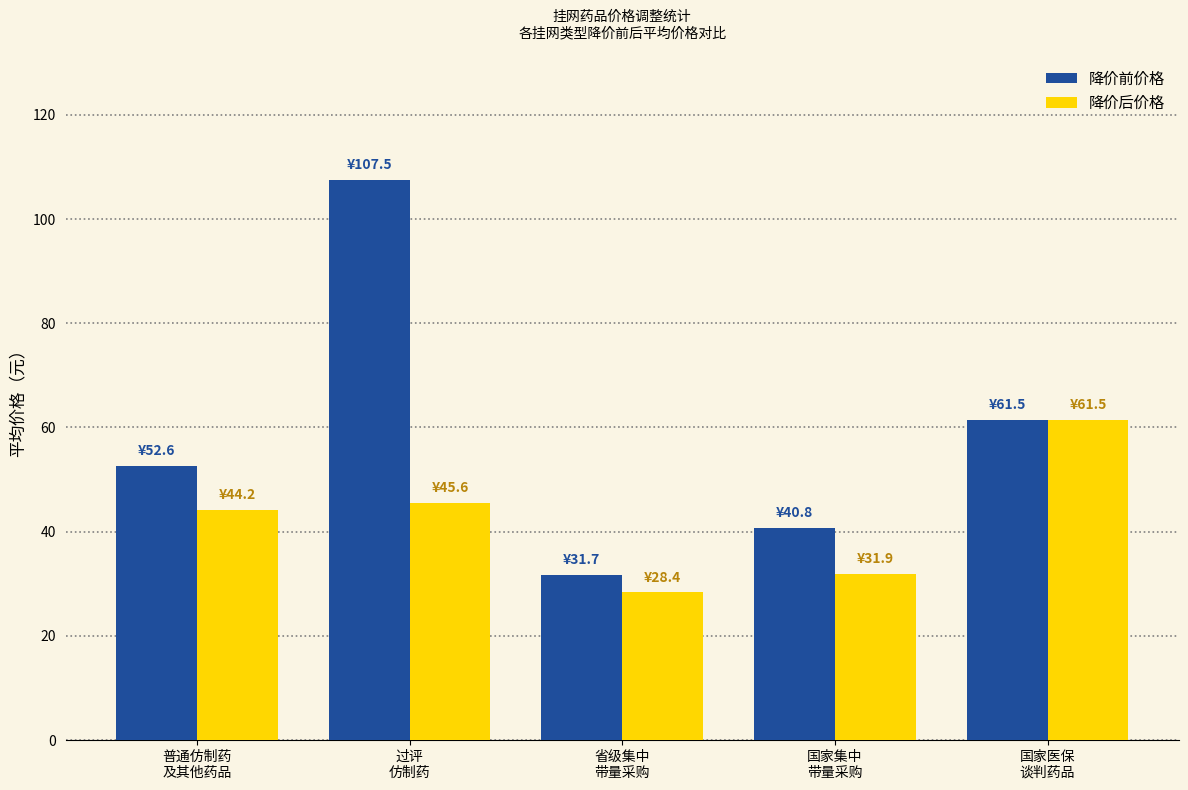

At which category is the sum across all series the highest?

过评
仿制药